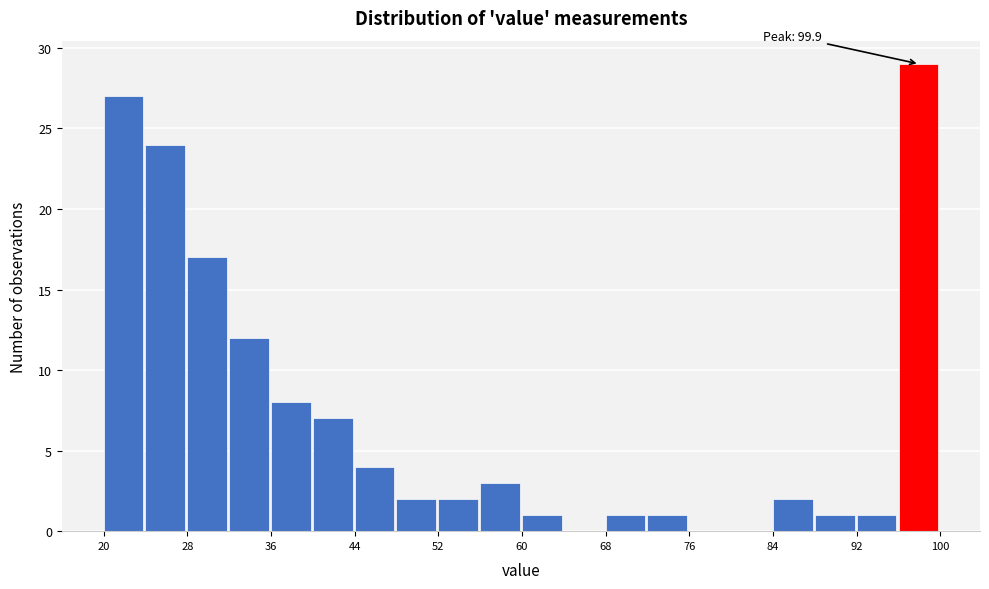

Which range on the x-axis has the tallest bar?

96 to 100